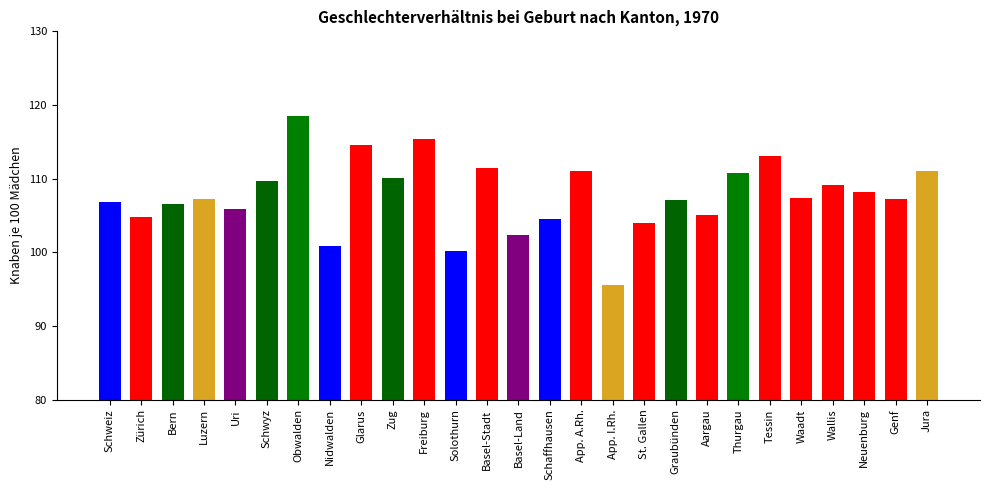

How many categories are shown in the chart?

27